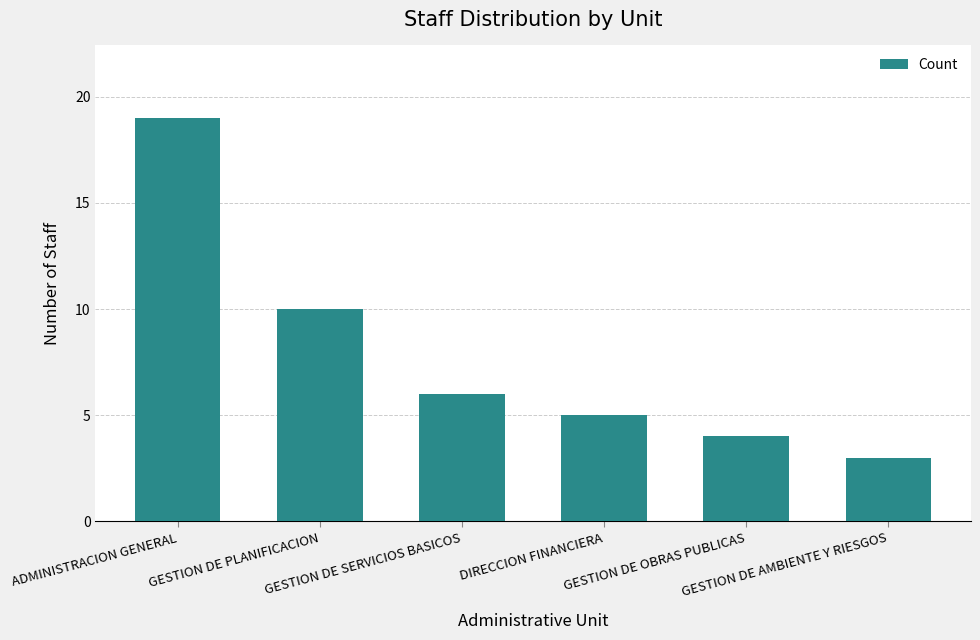

Reading left to right, list all the values displayed in this chart.

19	10	6	5	4	3